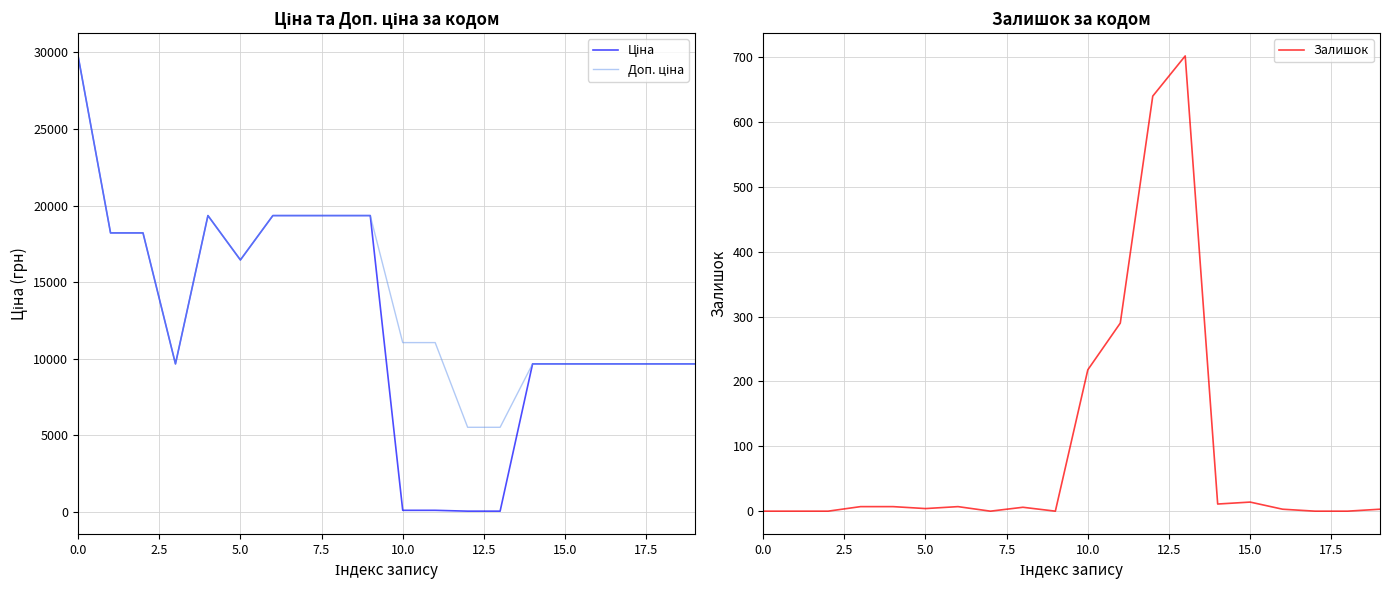

Count the number of data series in this chart.

3